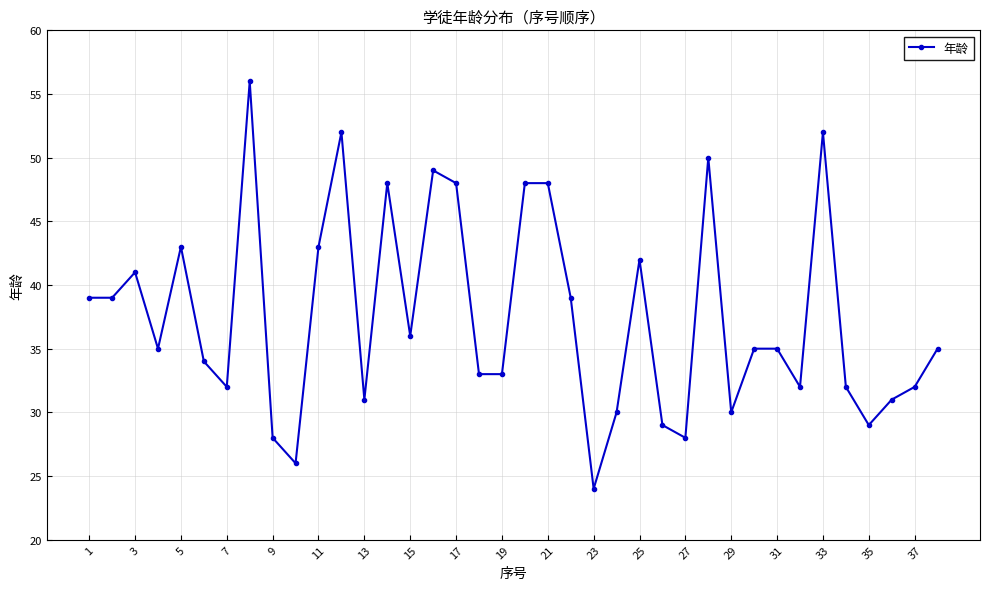

What is the minimum value shown in the chart?

24